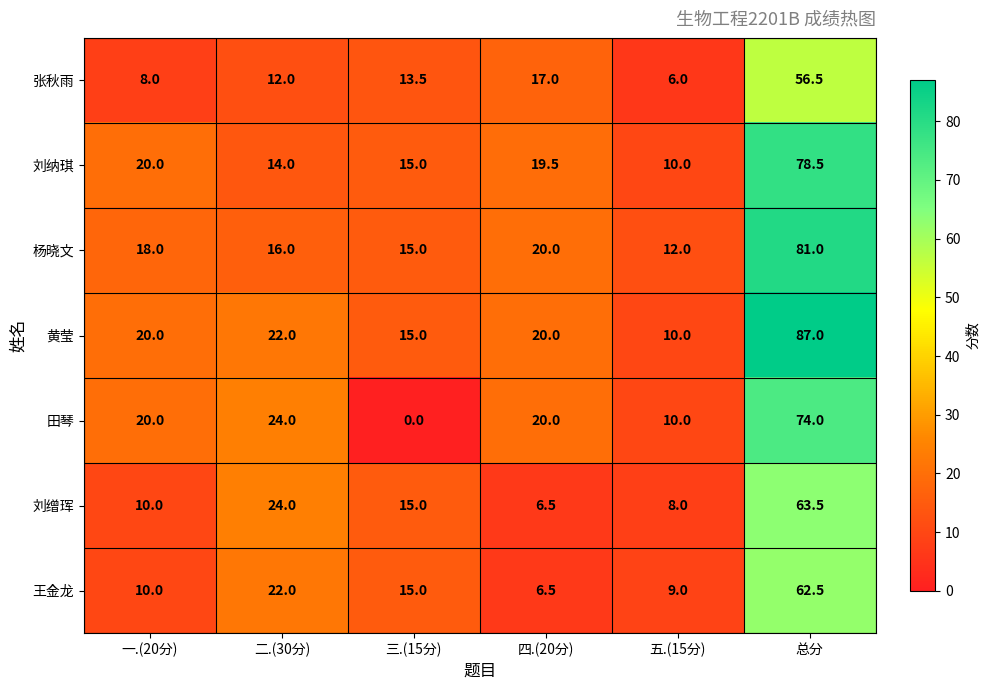

Which series has the largest total across all categories?

黄莹